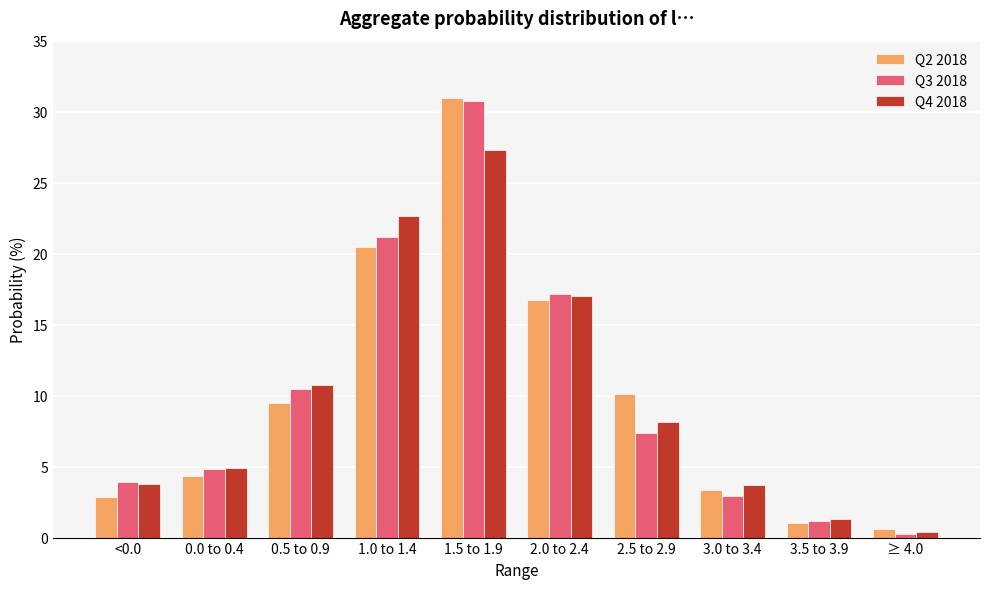

What is the minimum value for Q4 2018?

0.4